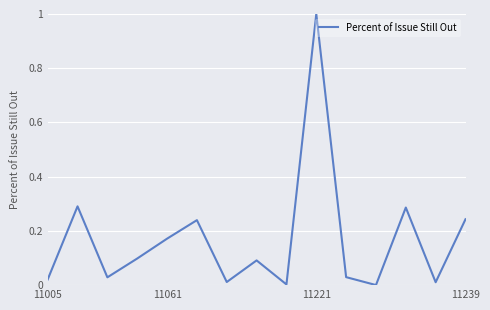

What is the greatest value displayed?

1.0